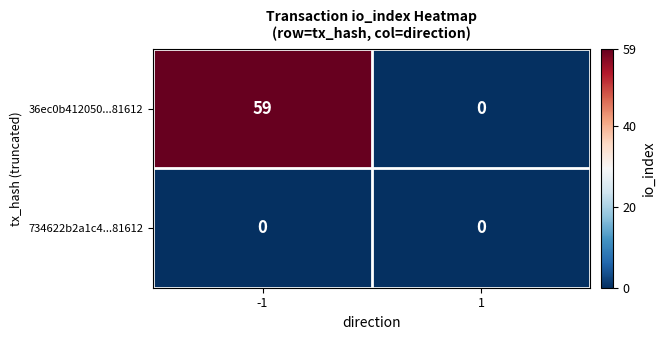

Which series has the largest total across all categories?

36ec0b412050...81612